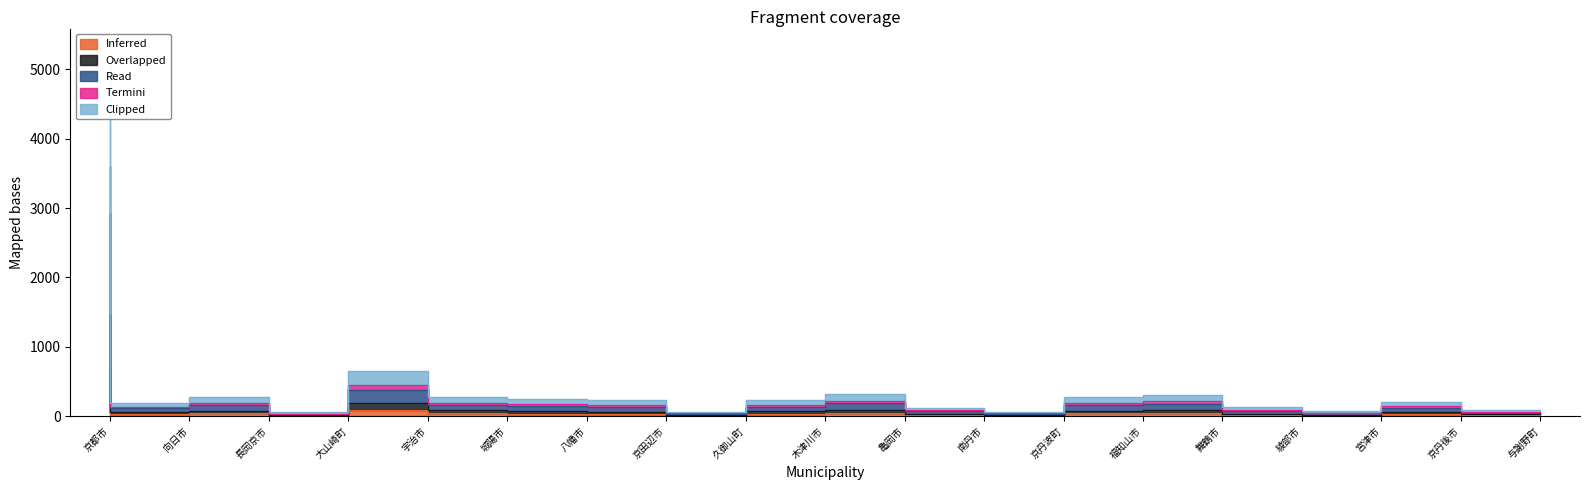

The value of Read at 長岡京市 is 79.4. True or false?

True